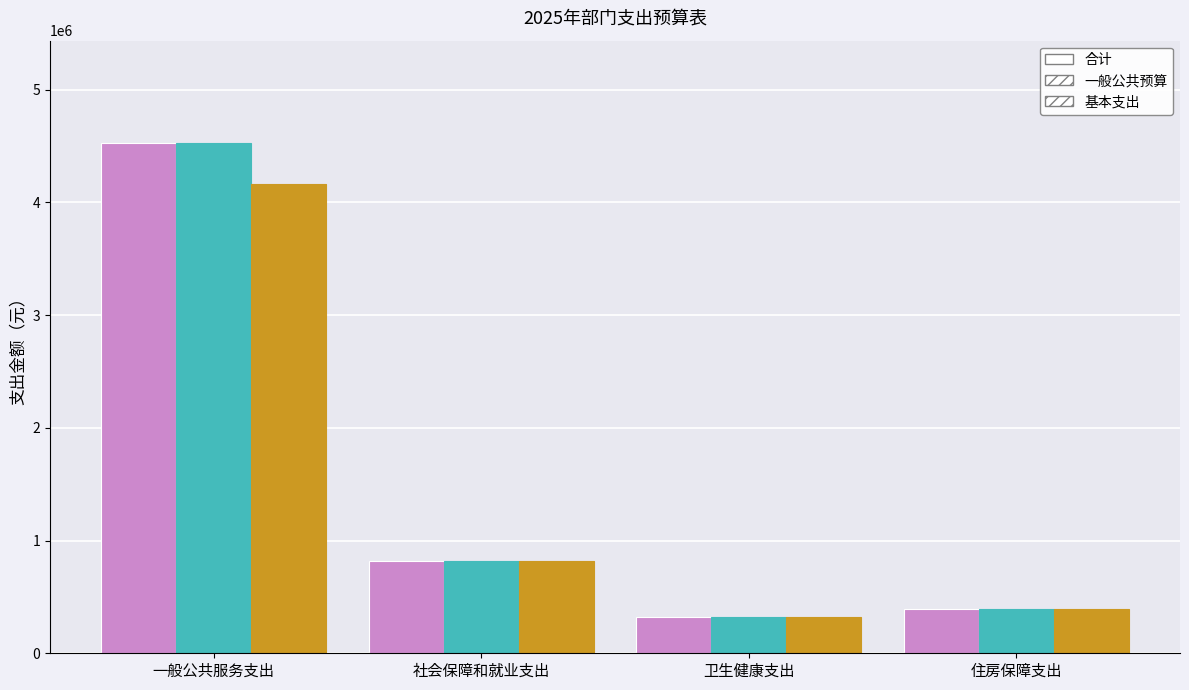

Which category has the highest value in the 合计 series?

一般公共服务支出